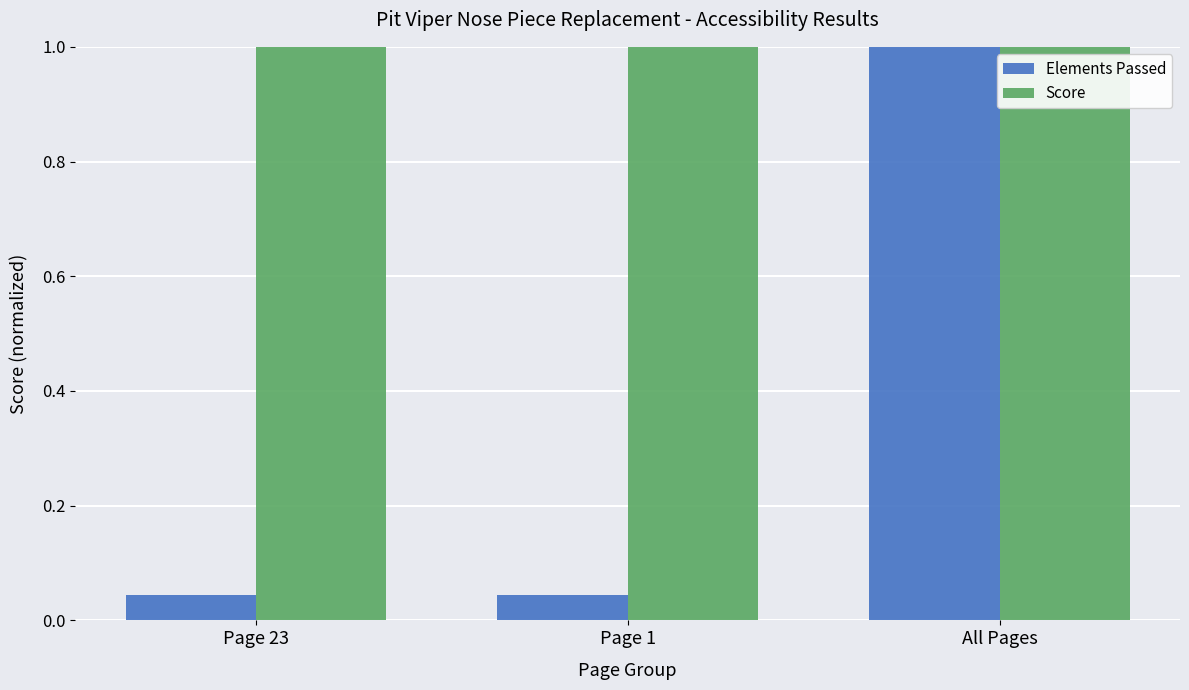

At Page 23, list the series in order from smallest to largest.

Elements Passed, Score